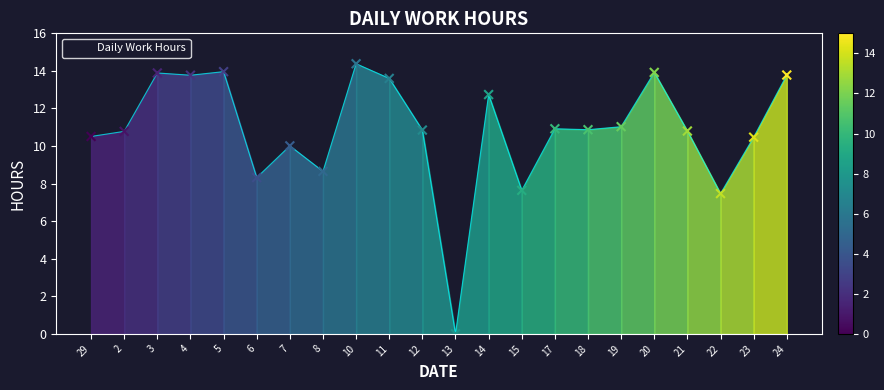

What is the change in value from 10 to 17?

-3.5